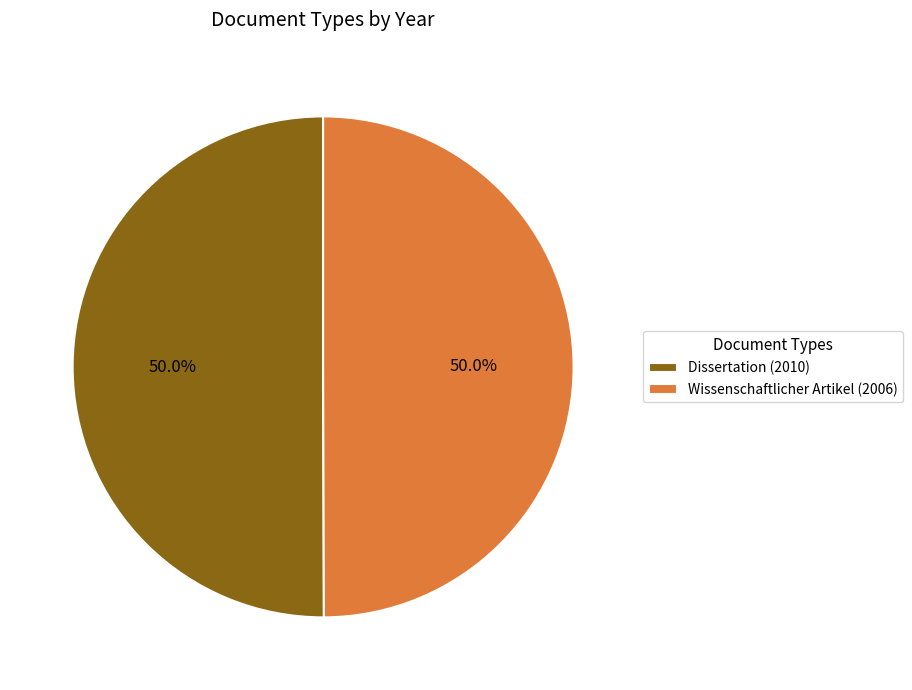

To the nearest percent, what is the combined percentage of Wissenschaftlicher Artikel (2006) and Dissertation (2010)?

100%